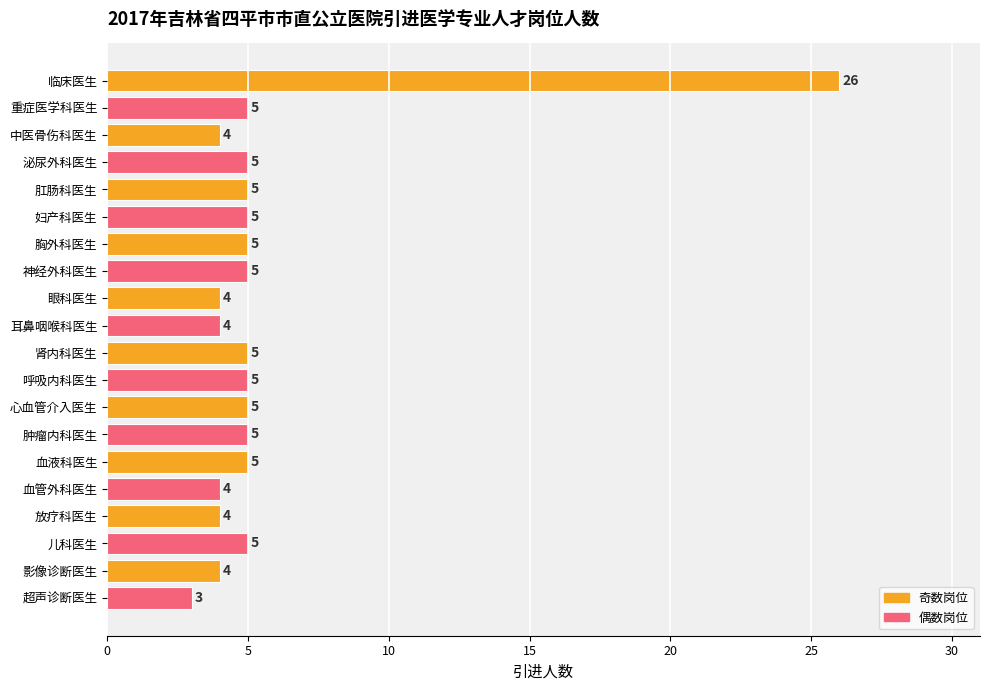

How many data points does each series have?

20